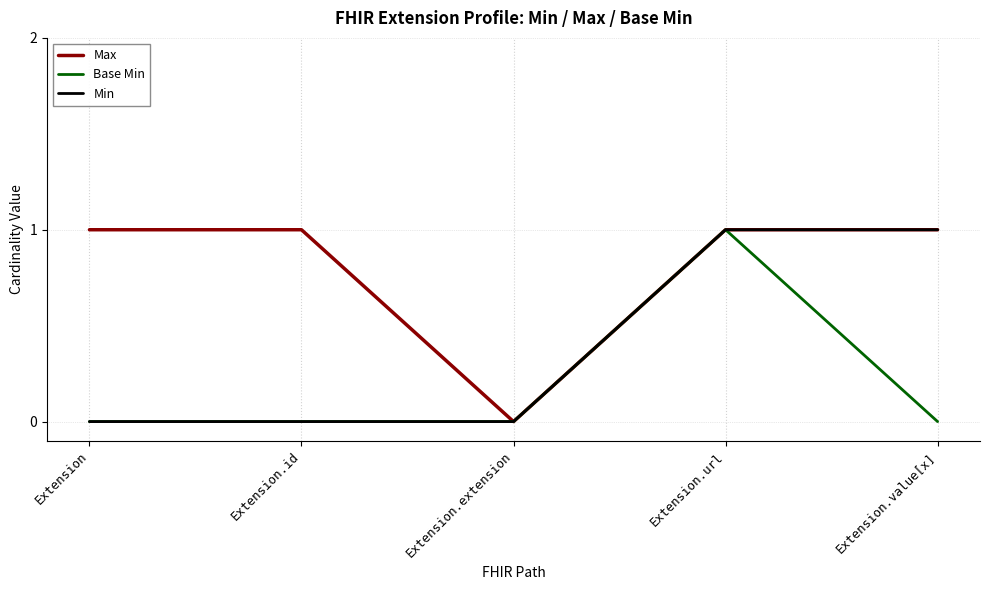

At which category does Max reach its first local valley?

Extension.extension